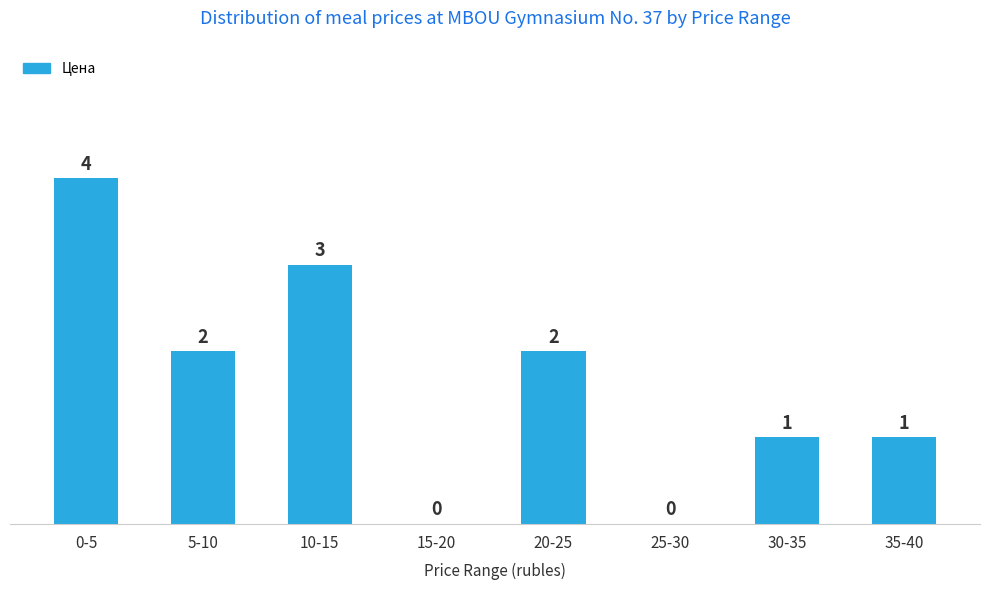

Reading left to right, transcribe all the data shown in this chart.

0-5=4	5-10=2	10-15=3	15-20=0	20-25=2	25-30=0	30-35=1	35-40=1